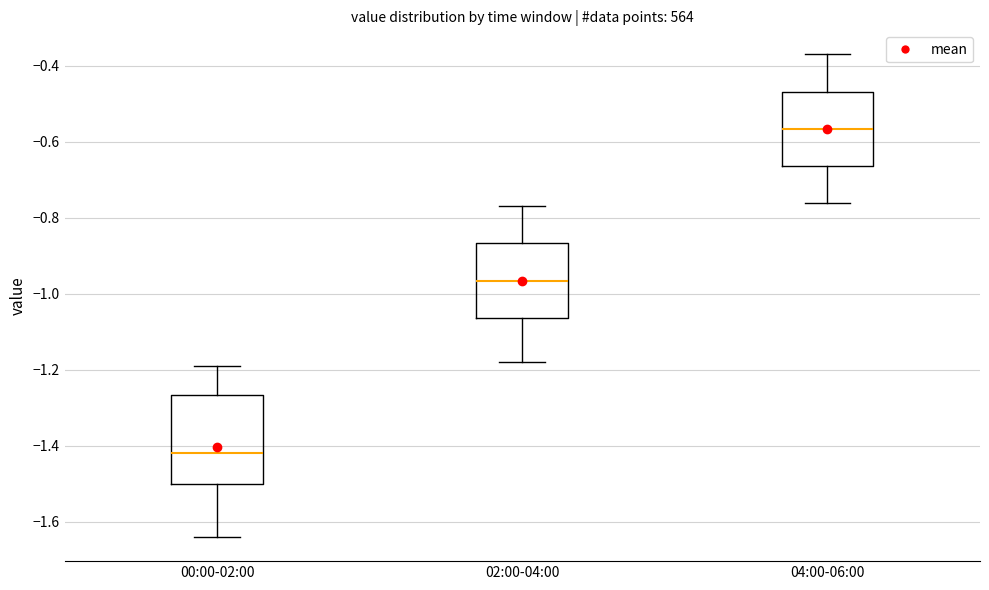

Where does the median line of the box for 00:00-02:00 sit on the y-axis? The values are not printed on the chart, so give them approximately, as read against the axis.

-1.42